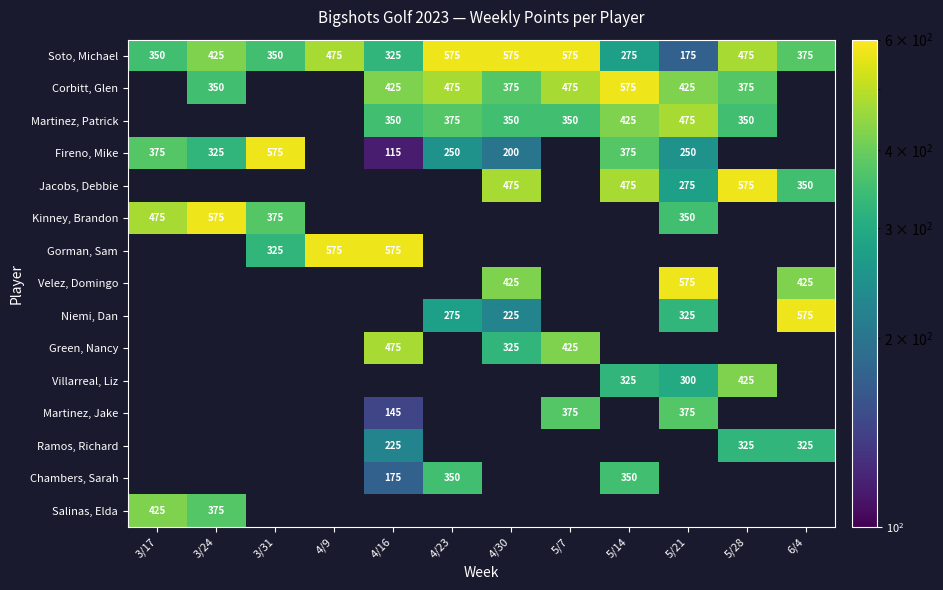

At how many categories does at least one series exceed 407?

12